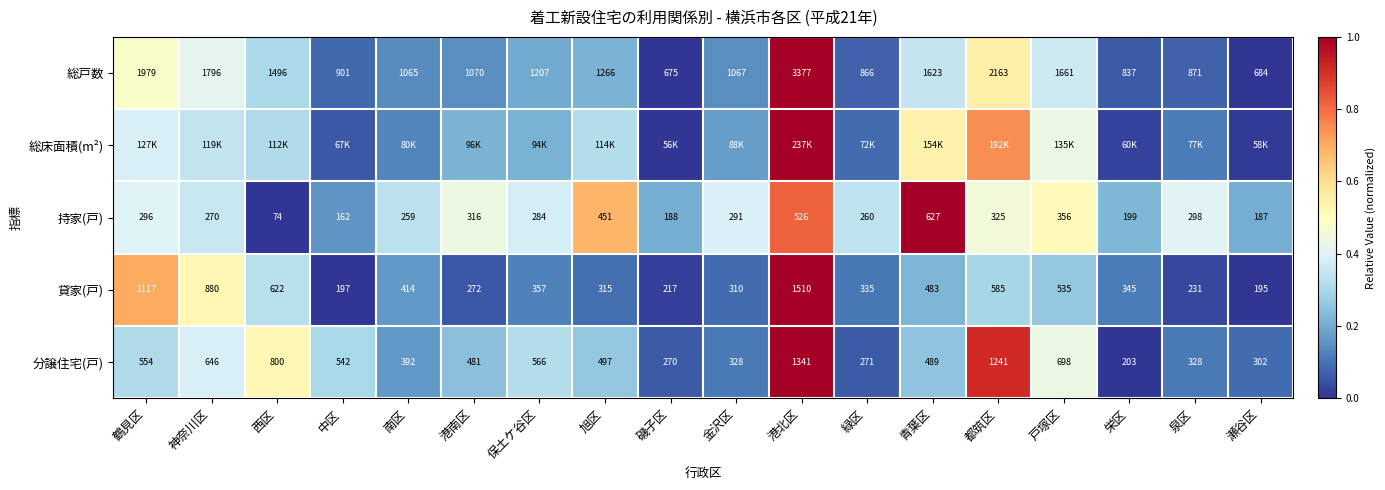

Is it true that 貸家(戸) equals 0.4 at 都筑区?

False